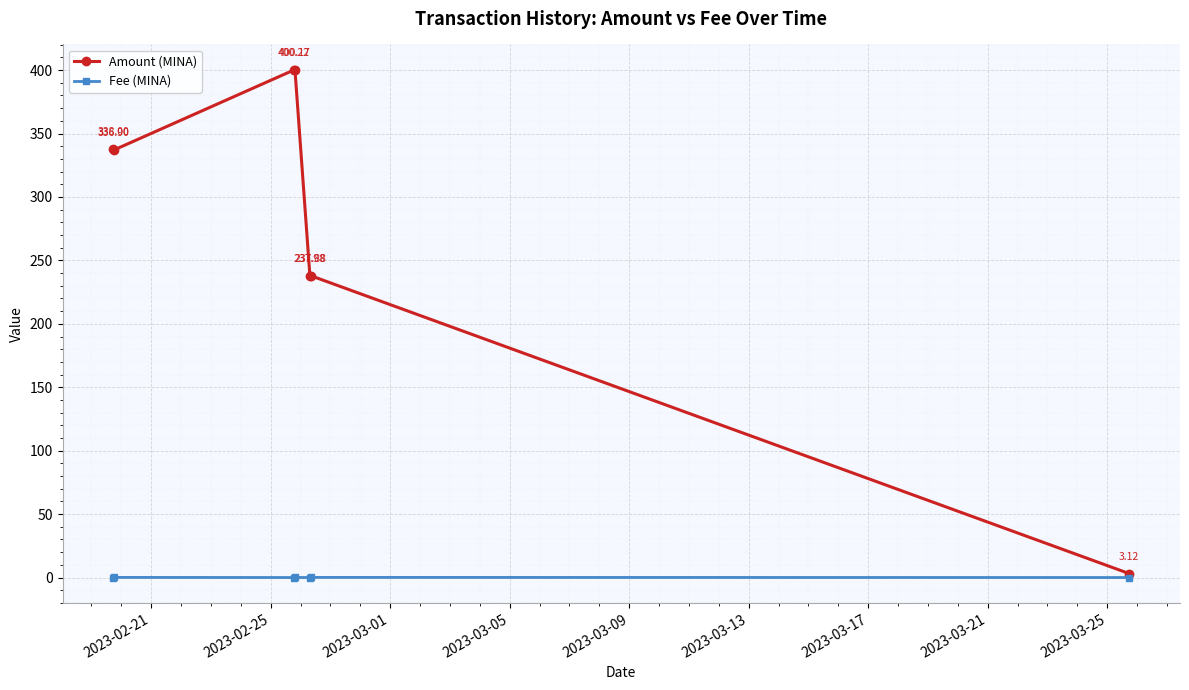

True or false: Amount (MINA) has more than 2 interior local peaks.

False